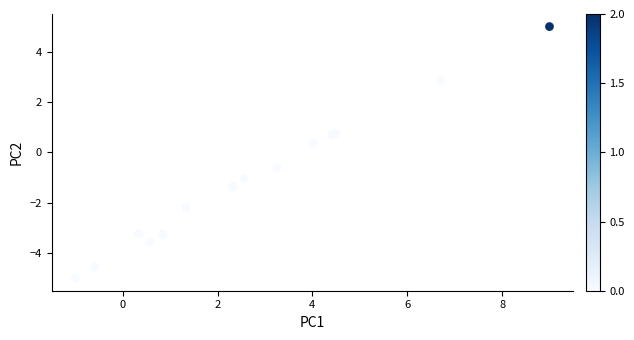

What Y value in the scatter plot is closest to 0?

0.4